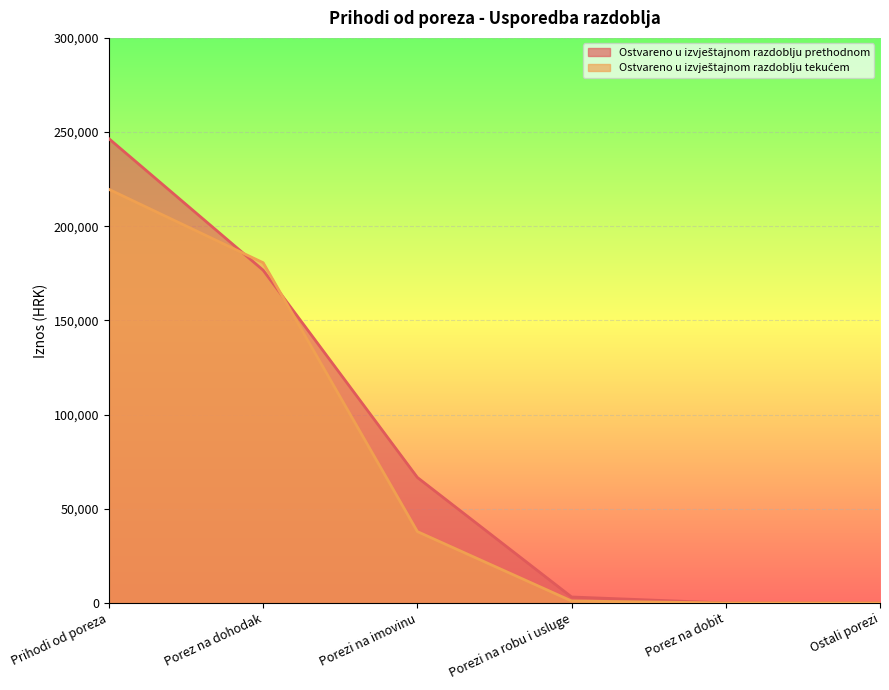

What is the difference between the maximum and second lowest values in the Ostvareno u izvještajnom razdoblju tekućem series?

219592.1